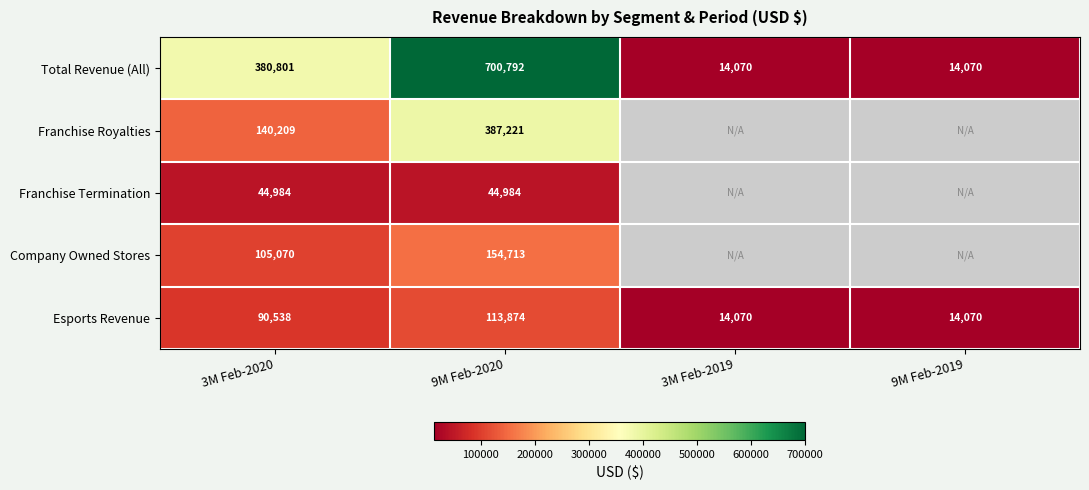

What is the difference between the Company Owned Stores values at 3M Feb-2020 and 9M Feb-2020?

49643